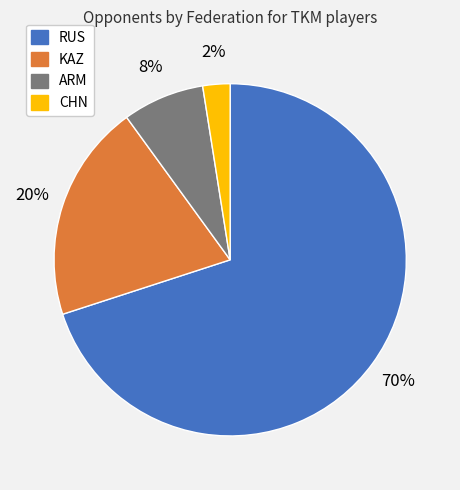

What is the ratio of the value at ARM to the value at RUS?

0.1